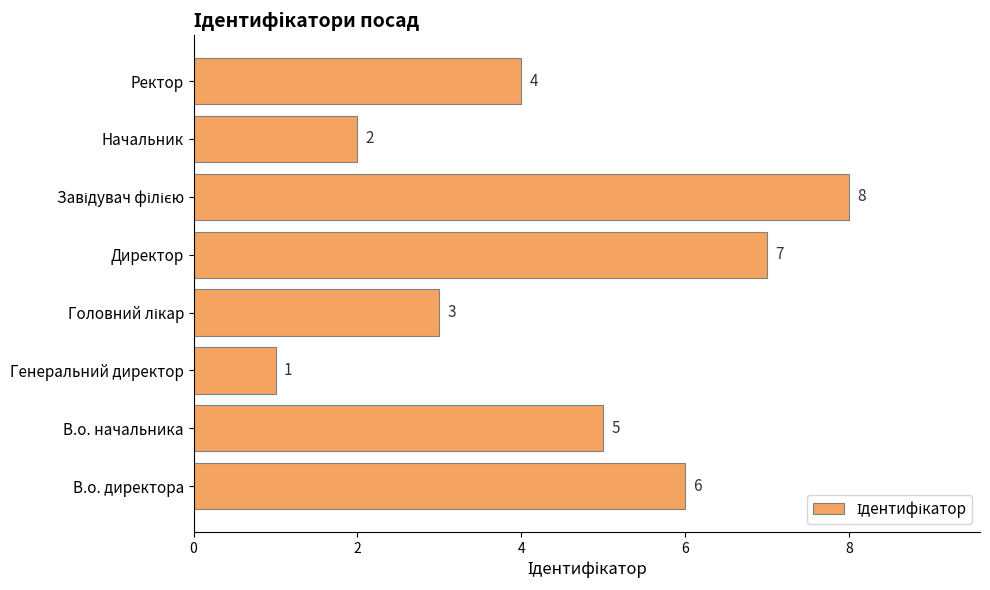

What is the greatest value displayed?

8